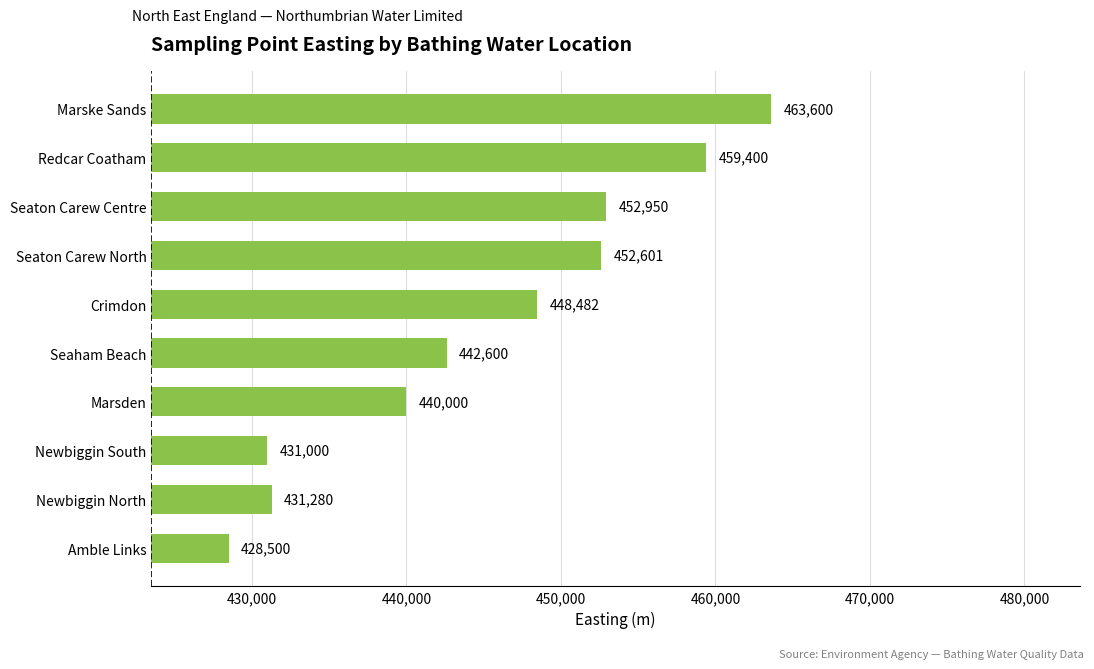

Where is the data nearest to the value 446050?

Crimdon